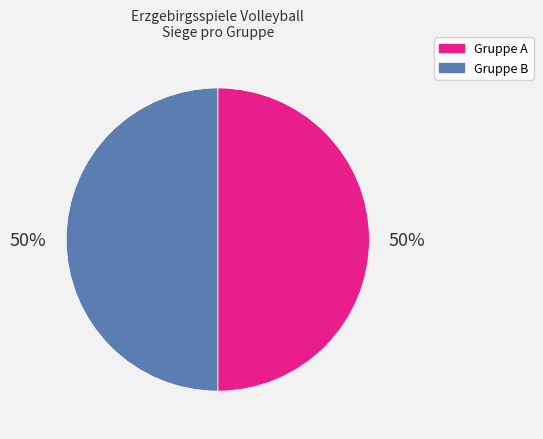

To the nearest percent, what is the average slice percentage?

50%